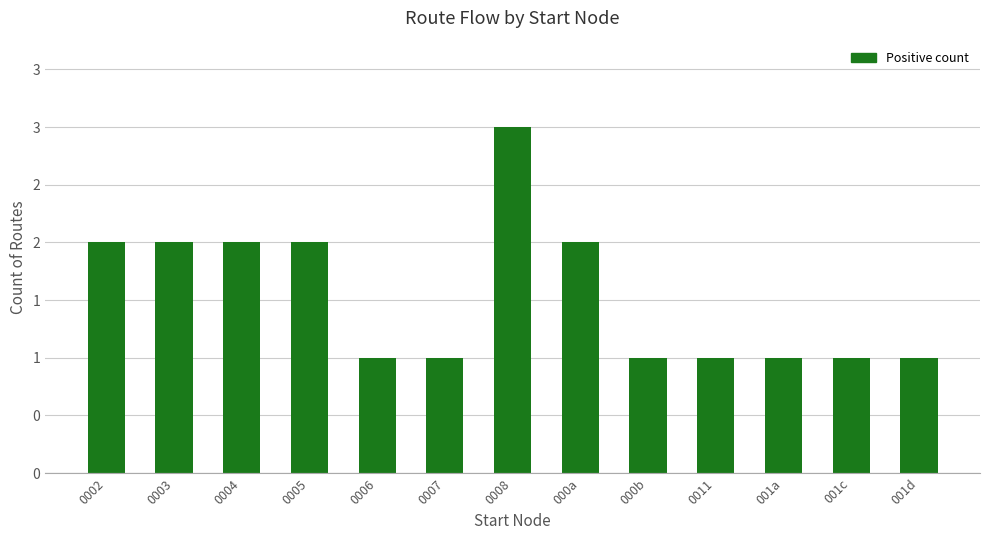

The value at 001d is 1. True or false?

True